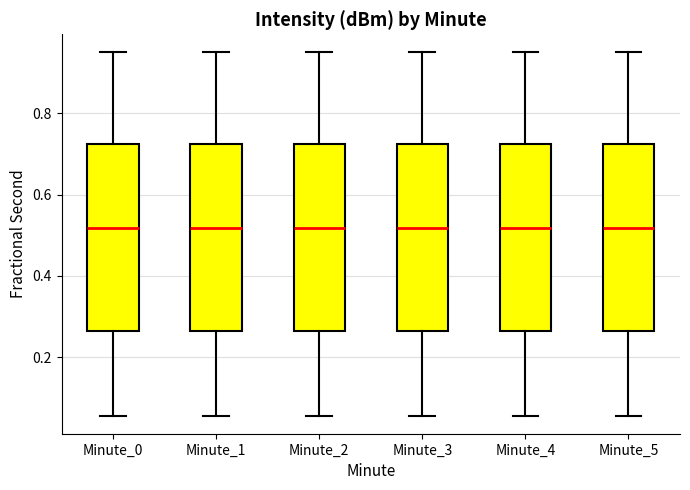

Reading left to right, transcribe this box plot: for each box, give where its median line is, the range the box spans, and where its two whiskers end, as read against the y-axis. The values are not printed on the chart, so give them approximately, as read against the axis.

Minute_0: median 0.52, box 0.26 to 0.72, whiskers 0.06 to 0.94
Minute_1: median 0.52, box 0.26 to 0.72, whiskers 0.06 to 0.94
Minute_2: median 0.52, box 0.26 to 0.72, whiskers 0.06 to 0.94
Minute_3: median 0.52, box 0.26 to 0.72, whiskers 0.06 to 0.94
Minute_4: median 0.52, box 0.26 to 0.72, whiskers 0.06 to 0.94
Minute_5: median 0.52, box 0.26 to 0.72, whiskers 0.06 to 0.94